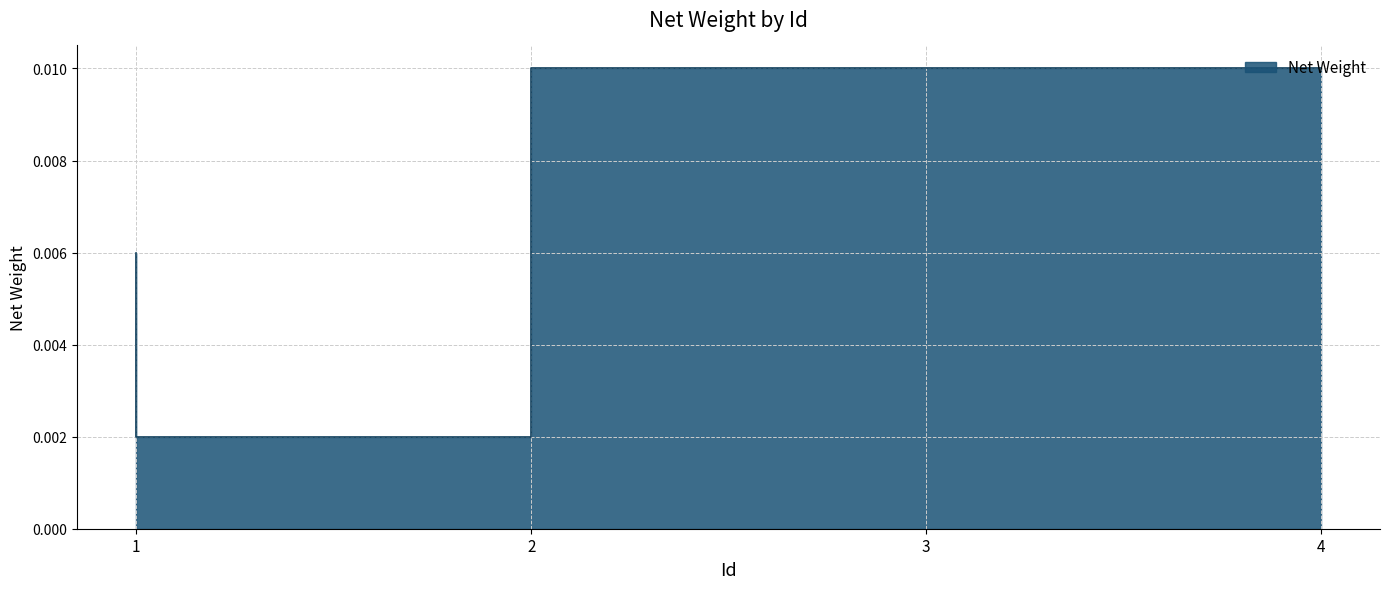

Reading left to right, what are all the values shown in this chart?

1=0.0	2=0.0	3=0.0	4=0.0